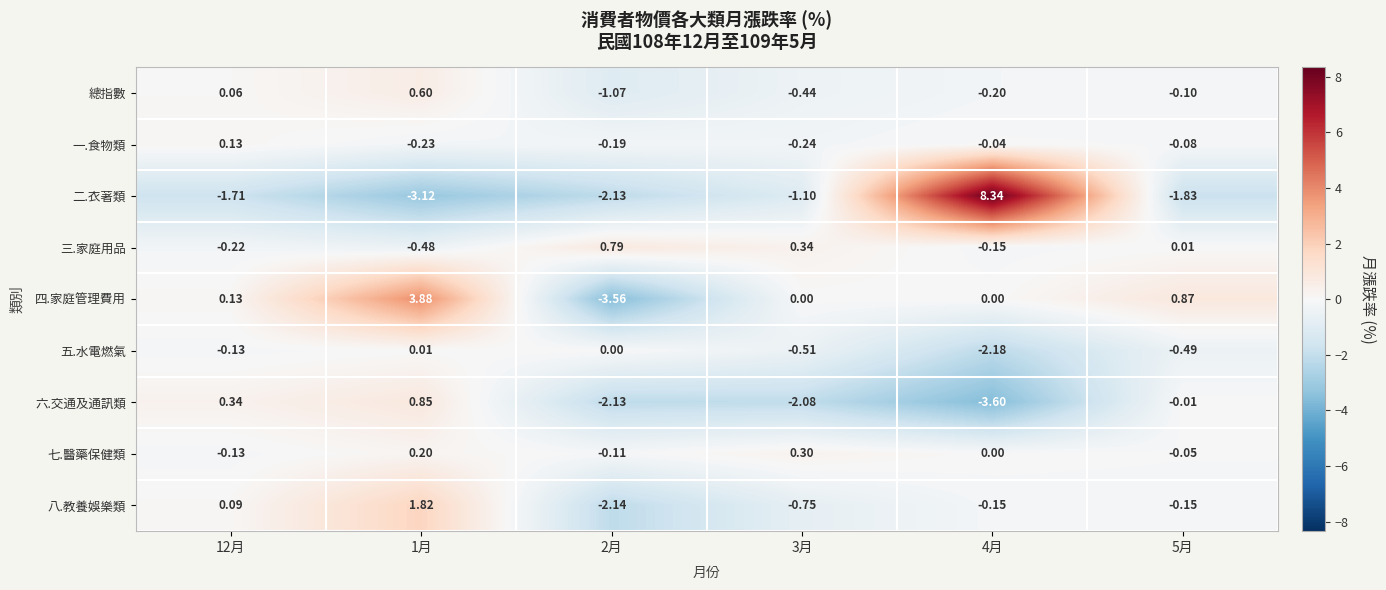

Is the value of 八.教養娛樂類 at 5月 greater than the value of 五.水電燃氣 at 2月?

No